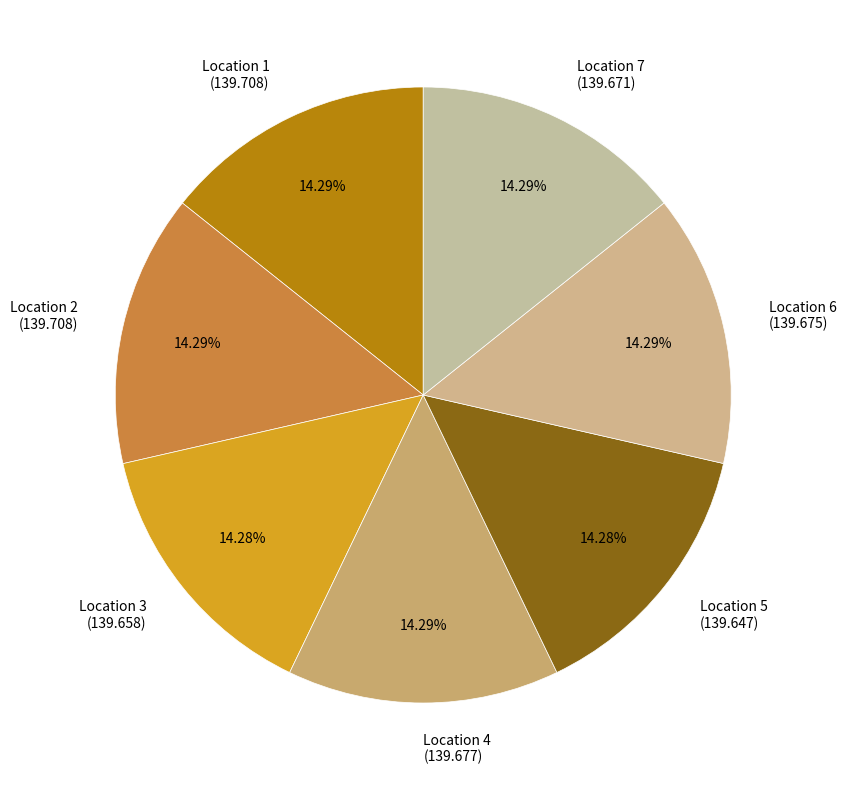

Is the sum of Location 3 (139.658) and Location 5 (139.647) greater than half?

No